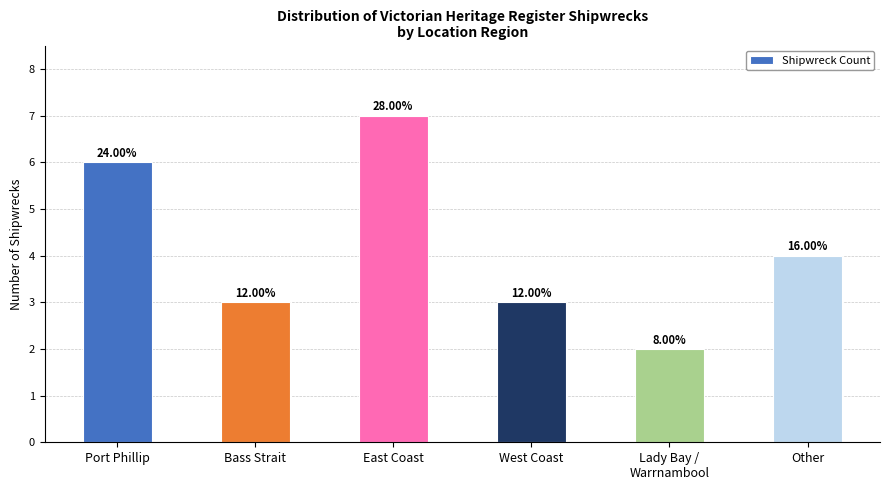

How many bars are there in total?

6